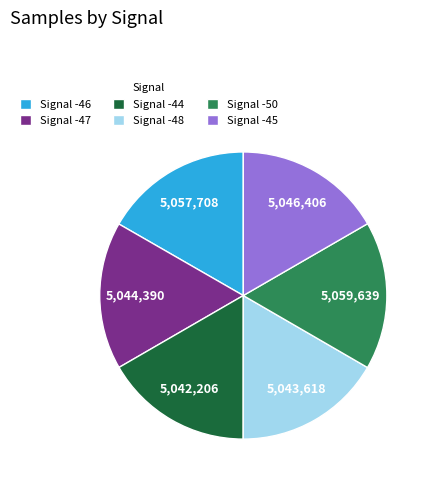

Is it true that Signal -44 is 17% of the pie?

True